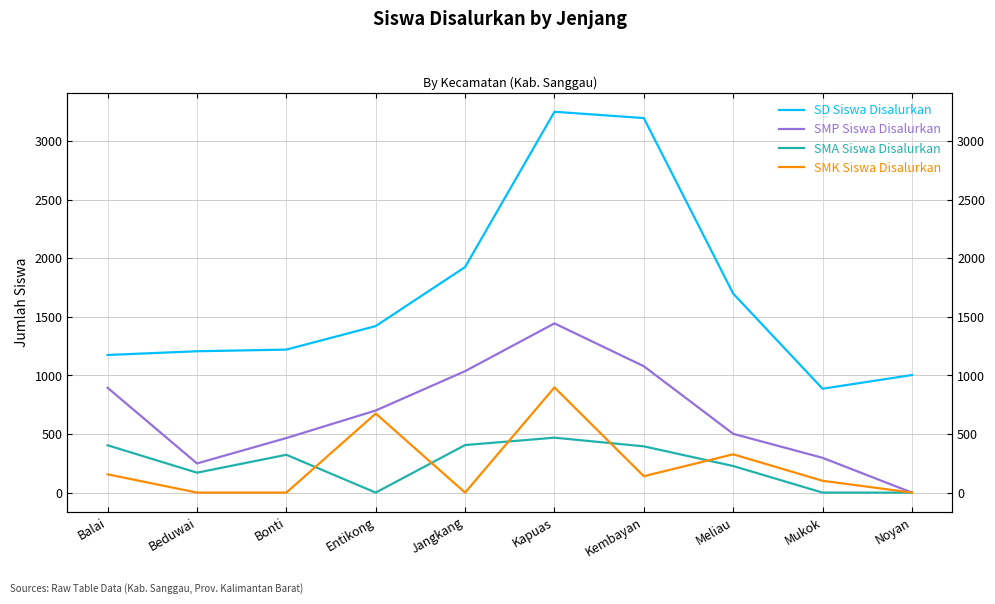

In SMK Siswa Disalurkan, how many points are higher than both neighbors (excluding endpoints)?

3